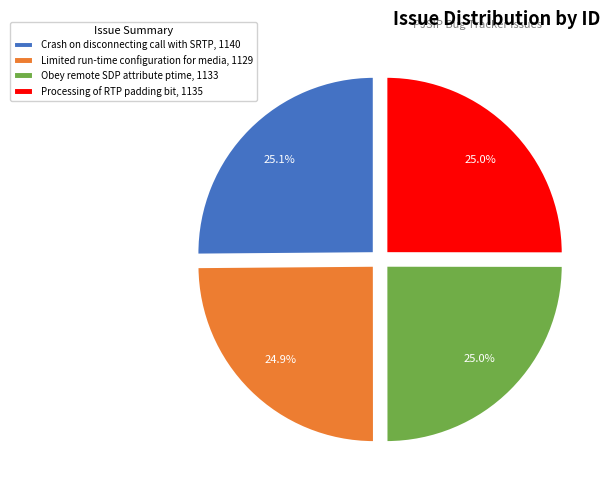

To the nearest percent, what is the combined percentage of Processing of RTP padding bit and Limited run-time configuration for media?

50%